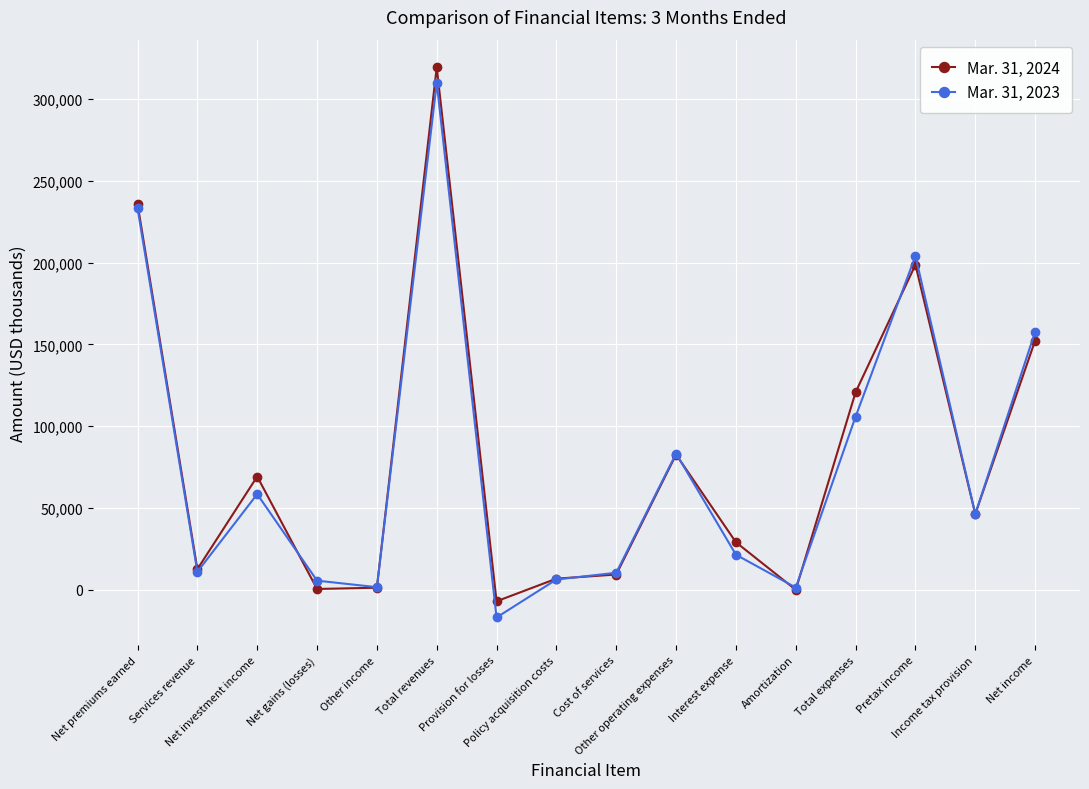

List the series in order of their overall mean, highest first.

Mar. 31, 2024, Mar. 31, 2023